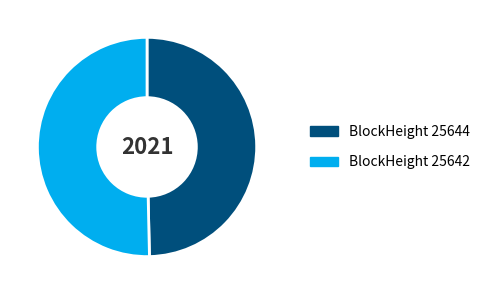

How many slices are in this pie chart?

2